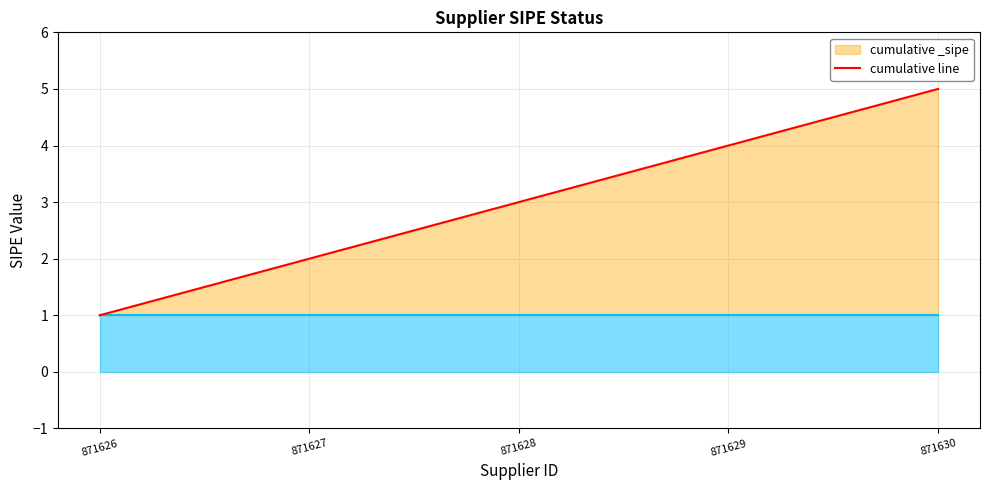

How many lines are shown in the chart?

1